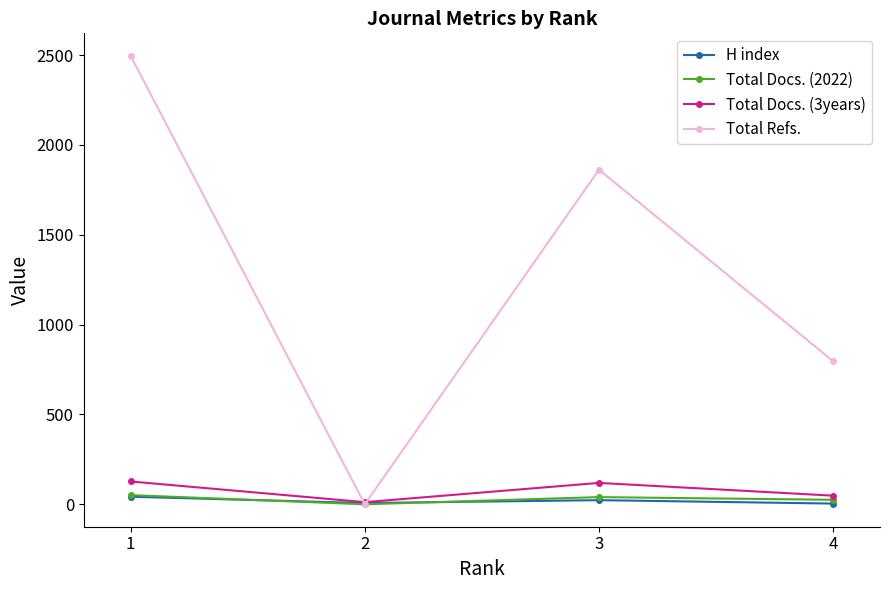

What is the total value across all series at 3?

2044